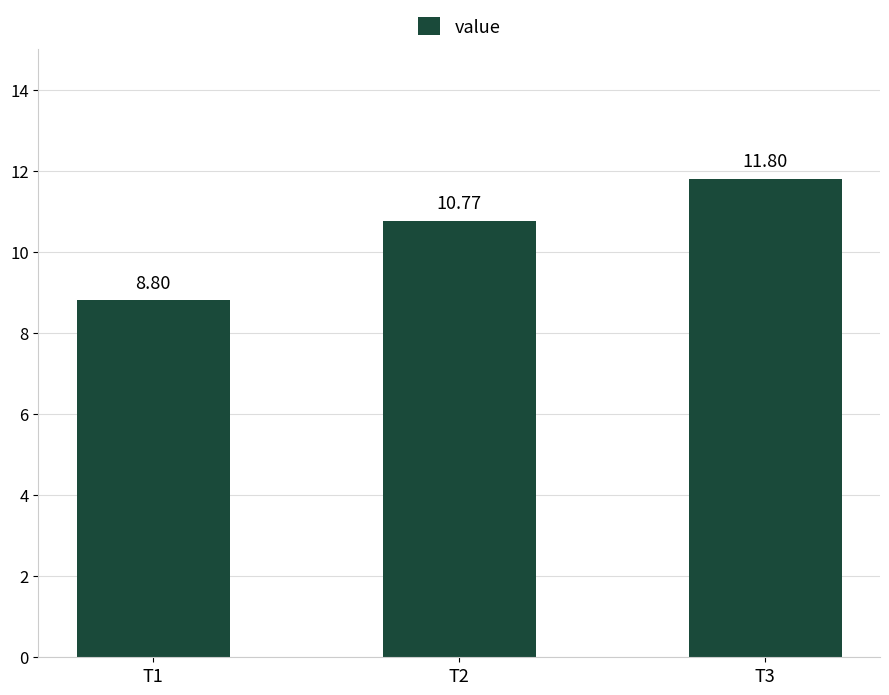

List the labels in order of value, largest first.

T3, T2, T1